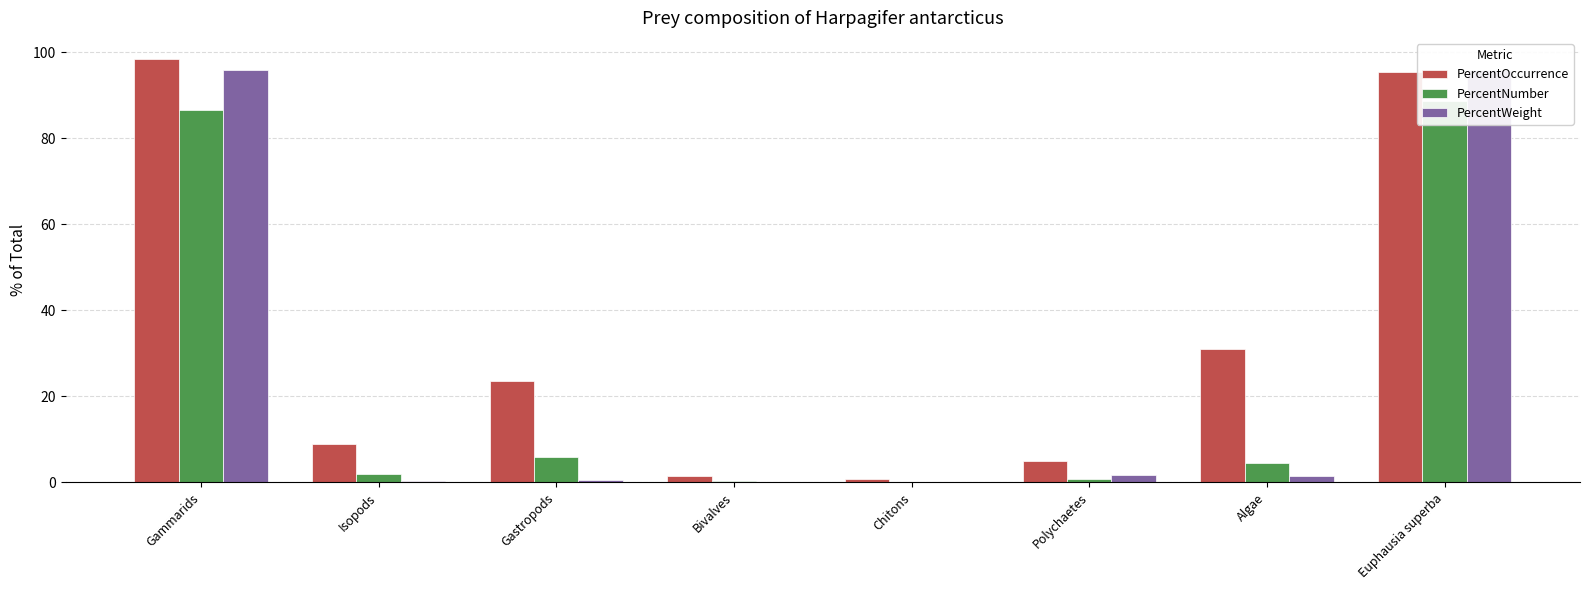

What are all the series names shown in the legend?

PercentOccurrence, PercentNumber, PercentWeight